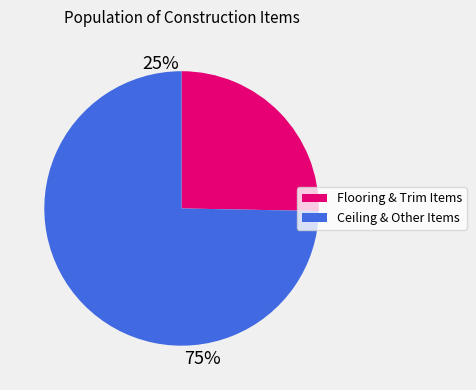

To the nearest percent, what is the average slice percentage?

50%